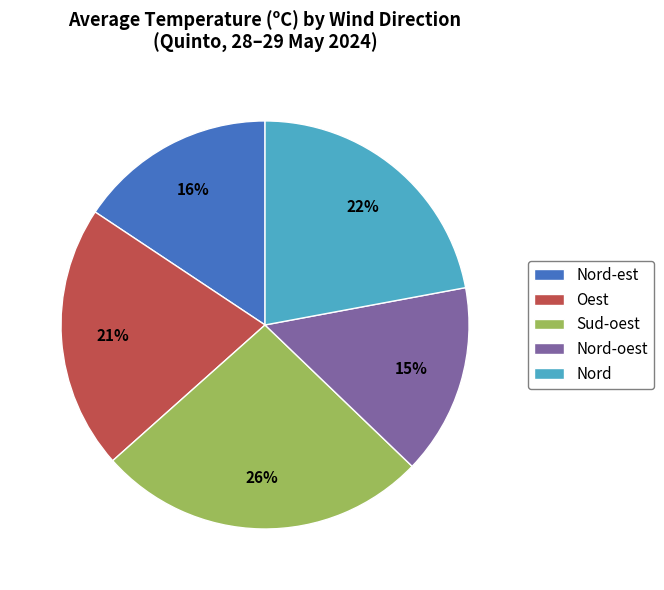

What is the largest slice in the pie chart?

Sud-oest